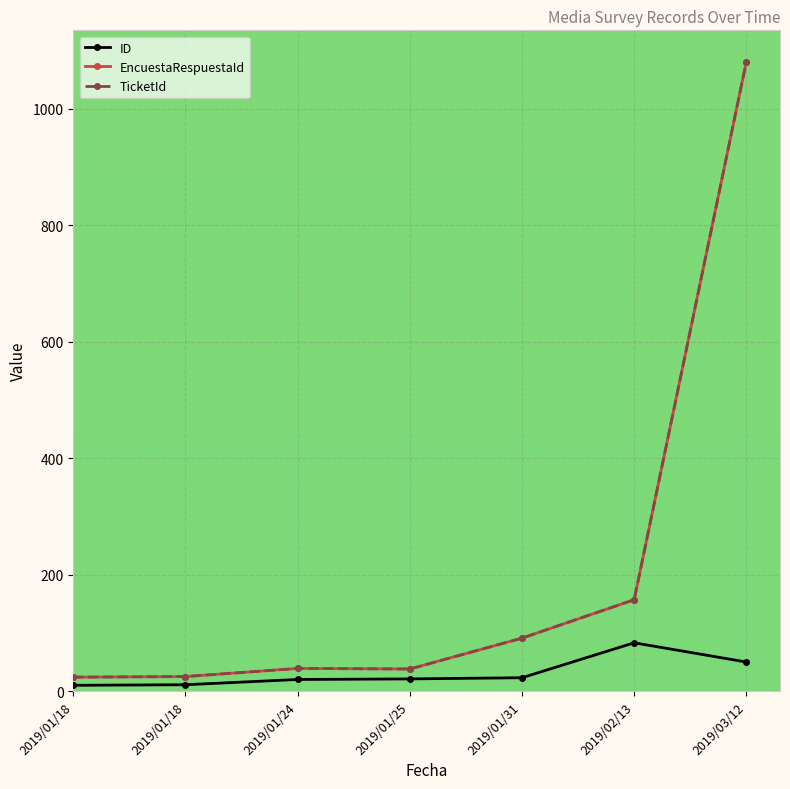

The value of TicketId at 2019/01/31 is 163. True or false?

False